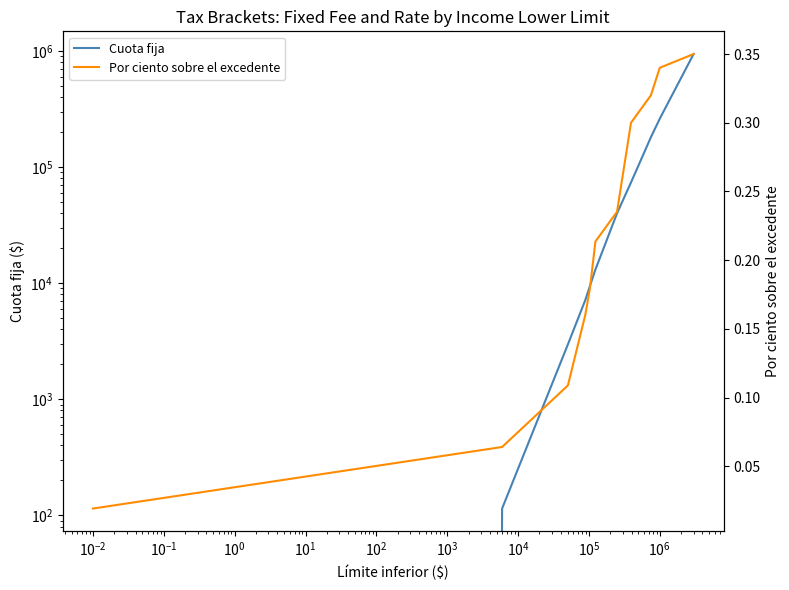

What are all the series names shown in the legend?

Cuota fija, Por ciento sobre el excedente